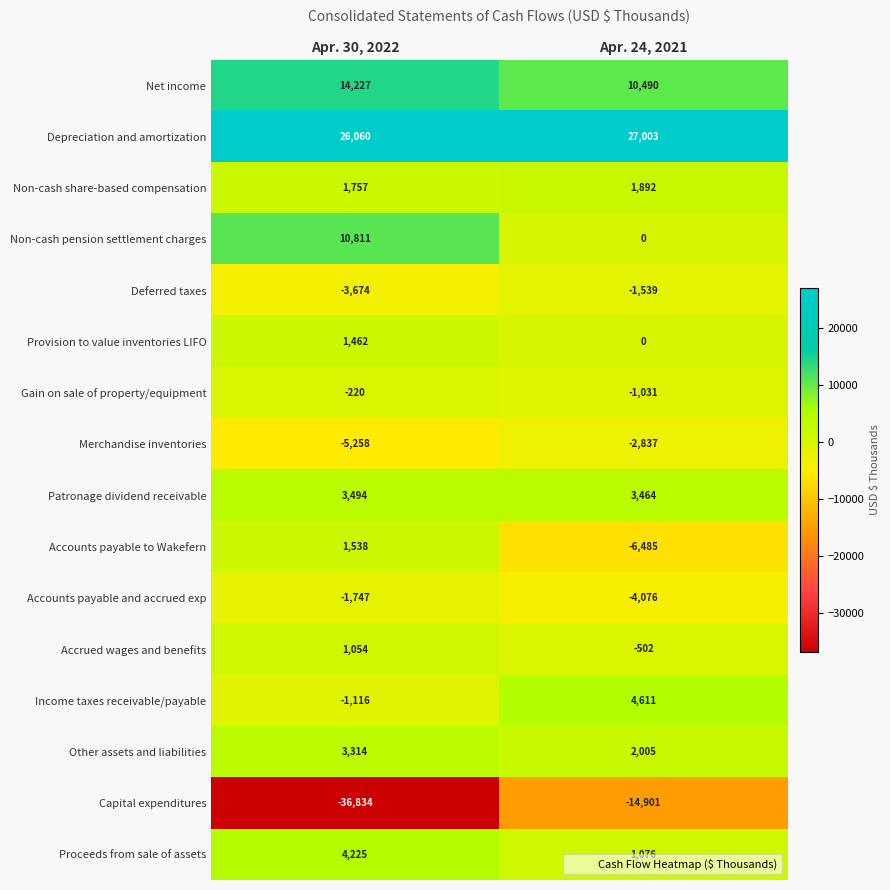

True or false: Patronage dividend receivable has a value of 3494 at Apr. 30, 2022.

True